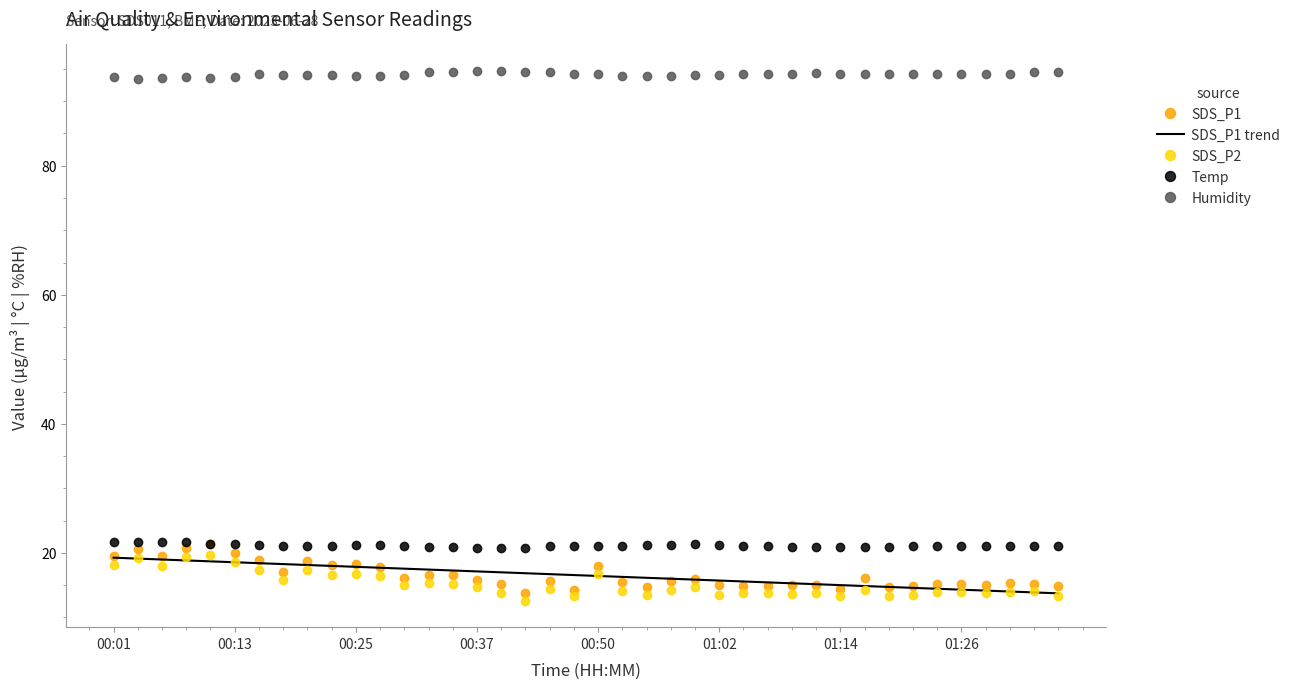

What is the minimum value for SDS_P2?

12.6